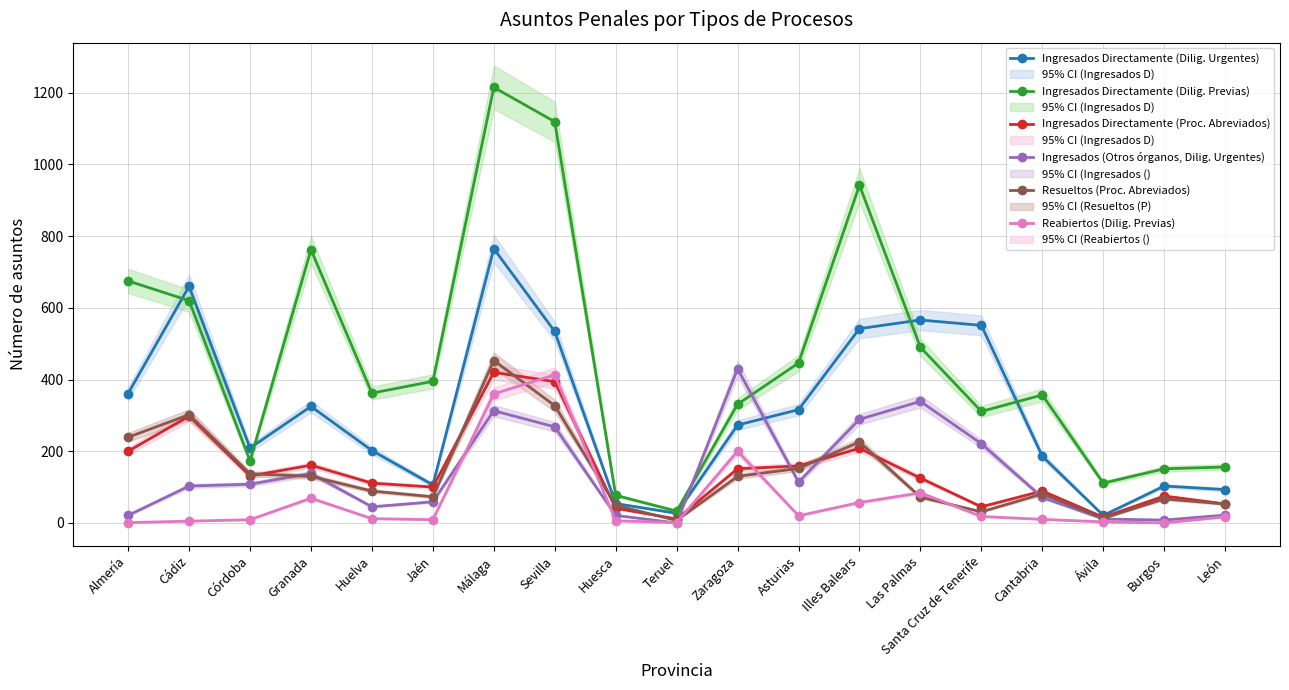

Reading left to right, transcribe all the data shown in this chart.

Ingresados Directamente (Dilig. Urgentes): Almería=361	Cádiz=660	Córdoba=209	Granada=325	Huelva=202	Jaén=106	Málaga=765	Sevilla=534	Huesca=54	Teruel=27	Zaragoza=273	Asturias=316	Illes Balears=542	Las Palmas=566	Santa Cruz de Tenerife=551	Cantabria=186	Ávila=21	Burgos=103	León=93
Ingresados Directamente (Dilig. Previas): Almería=675	Cádiz=620	Córdoba=173	Granada=762	Huelva=362	Jaén=395	Málaga=1215	Sevilla=1119	Huesca=77	Teruel=33	Zaragoza=331	Asturias=446	Illes Balears=942	Las Palmas=490	Santa Cruz de Tenerife=311	Cantabria=357	Ávila=111	Burgos=151	León=156
Ingresados Directamente (Proc. Abreviados): Almería=200	Cádiz=298	Córdoba=131	Granada=161	Huelva=111	Jaén=100	Málaga=420	Sevilla=394	Huesca=41	Teruel=11	Zaragoza=151	Asturias=159	Illes Balears=208	Las Palmas=125	Santa Cruz de Tenerife=45	Cantabria=89	Ávila=16	Burgos=75	León=53
Ingresados (Otros órganos, Dilig. Urgentes): Almería=21	Cádiz=103	Córdoba=108	Granada=138	Huelva=45	Jaén=59	Málaga=313	Sevilla=268	Huesca=21	Teruel=0	Zaragoza=430	Asturias=114	Illes Balears=289	Las Palmas=339	Santa Cruz de Tenerife=221	Cantabria=71	Ávila=11	Burgos=8	León=22
Resueltos (Proc. Abreviados): Almería=239	Cádiz=302	Córdoba=137	Granada=130	Huelva=89	Jaén=73	Málaga=453	Sevilla=327	Huesca=49	Teruel=7	Zaragoza=130	Asturias=152	Illes Balears=226	Las Palmas=72	Santa Cruz de Tenerife=31	Cantabria=81	Ávila=13	Burgos=67	León=53
Reabiertos (Dilig. Previas): Almería=1	Cádiz=5	Córdoba=9	Granada=69	Huelva=12	Jaén=9	Málaga=360	Sevilla=413	Huesca=6	Teruel=1	Zaragoza=200	Asturias=20	Illes Balears=57	Las Palmas=84	Santa Cruz de Tenerife=18	Cantabria=10	Ávila=3	Burgos=0	León=17